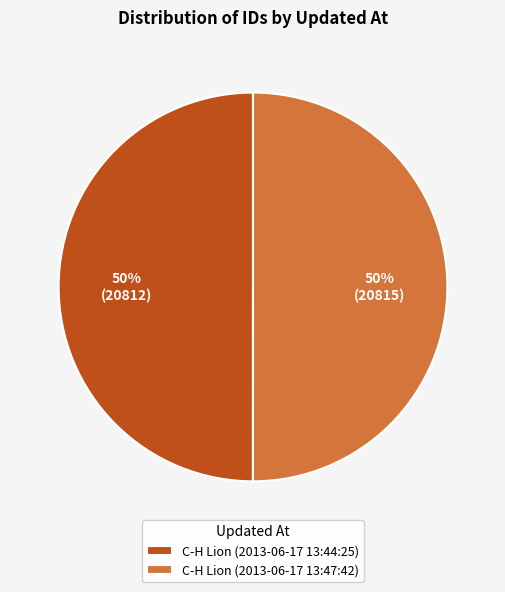

To the nearest percent, what is the combined percentage of C-H Lion (2013-06-17 13:44:25) and C-H Lion (2013-06-17 13:47:42)?

100%